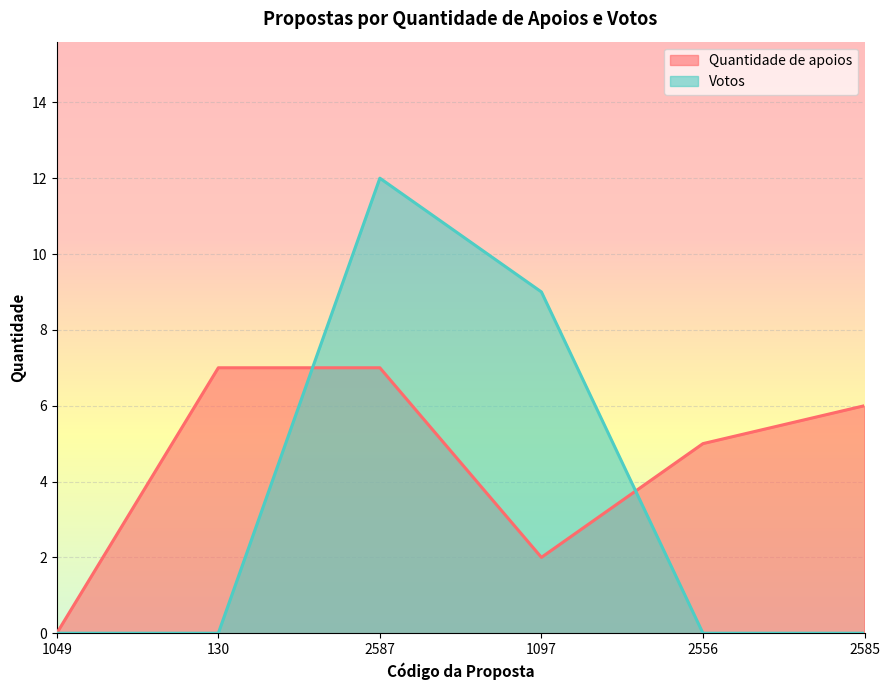

What is the difference between the highest and lowest values at 2556?

5